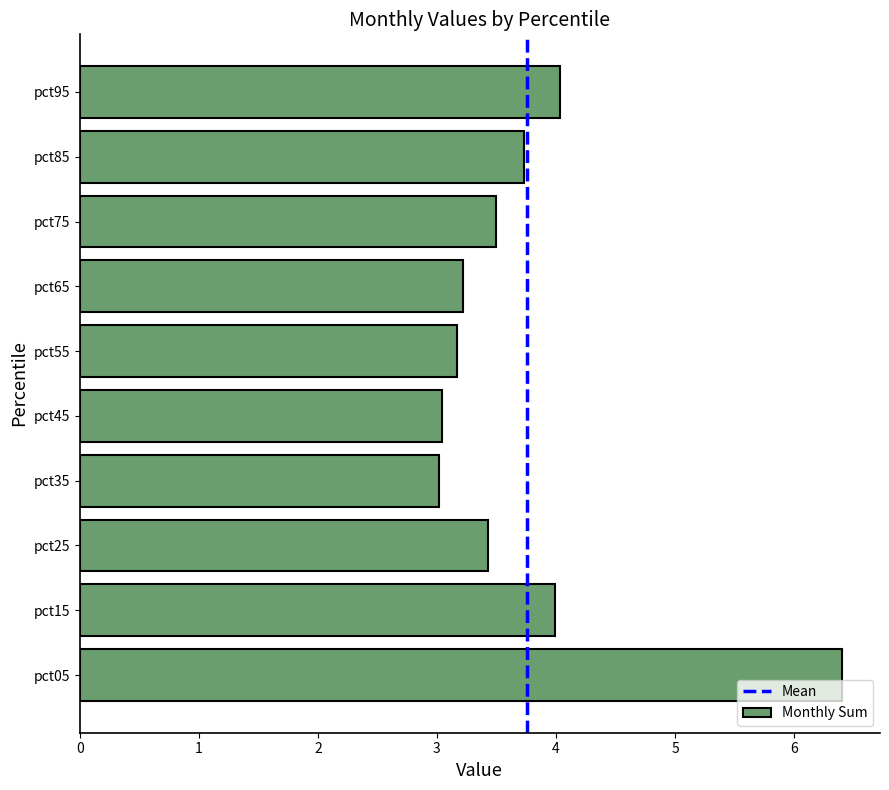

Which has a higher value, pct35 or pct15?

pct15